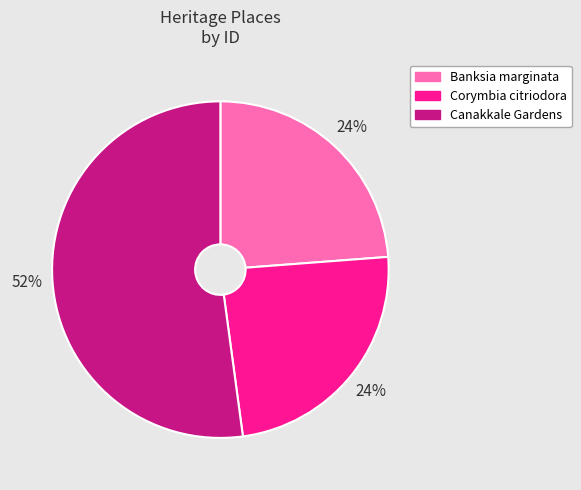

Count the number of slices in the pie.

3